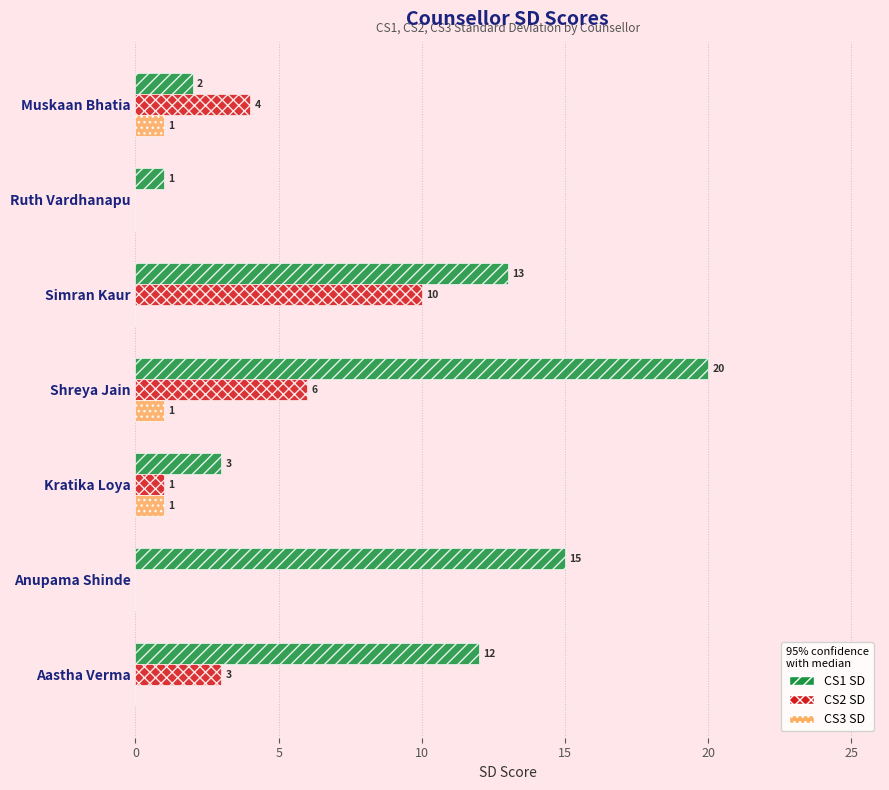

Which category has the highest value in the CS2 SD series?

Simran Kaur